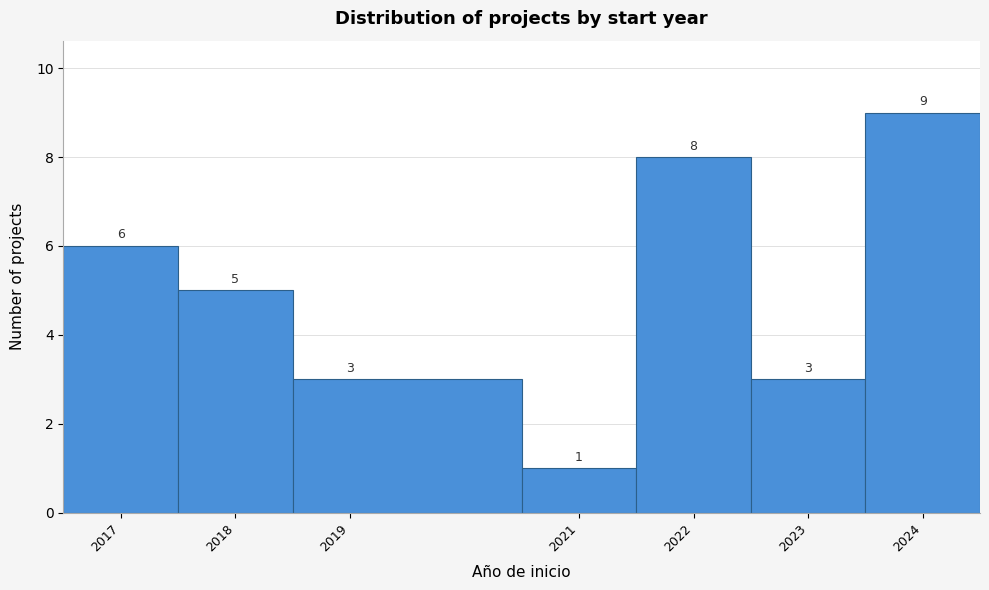

Reading left to right, list every bar in this chart as the range it spans on the x-axis followed by its height.

2016.5 to 2017.5: 6
2017.5 to 2018.5: 5
2018.5 to 2020.5: 3
2020.5 to 2021.5: 1
2021.5 to 2022.5: 8
2022.5 to 2023.5: 3
2023.5 to 2024.5: 9